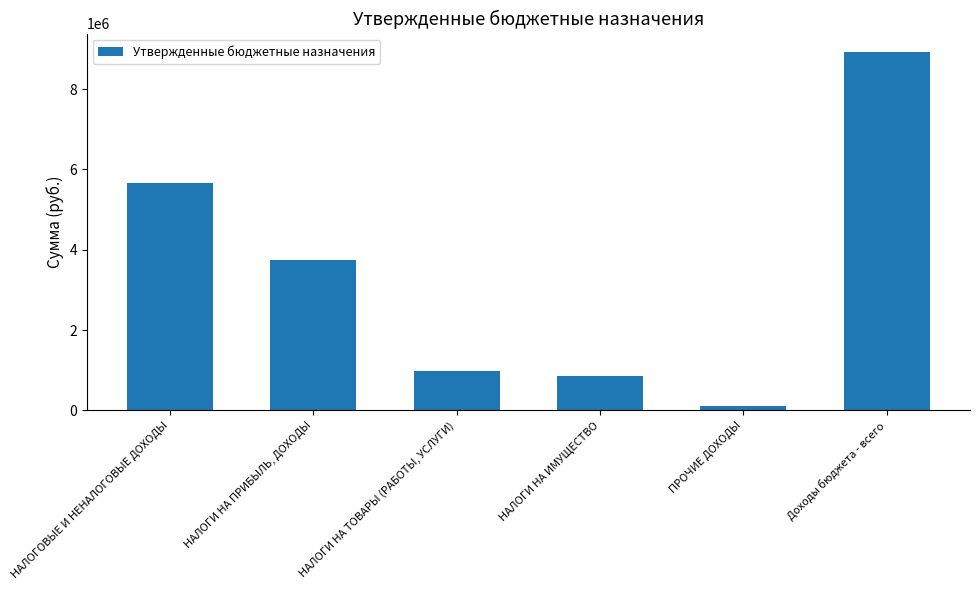

Reading left to right, extract all data points from this chart.

5672000	3740000	980000	850000	102000	8933806